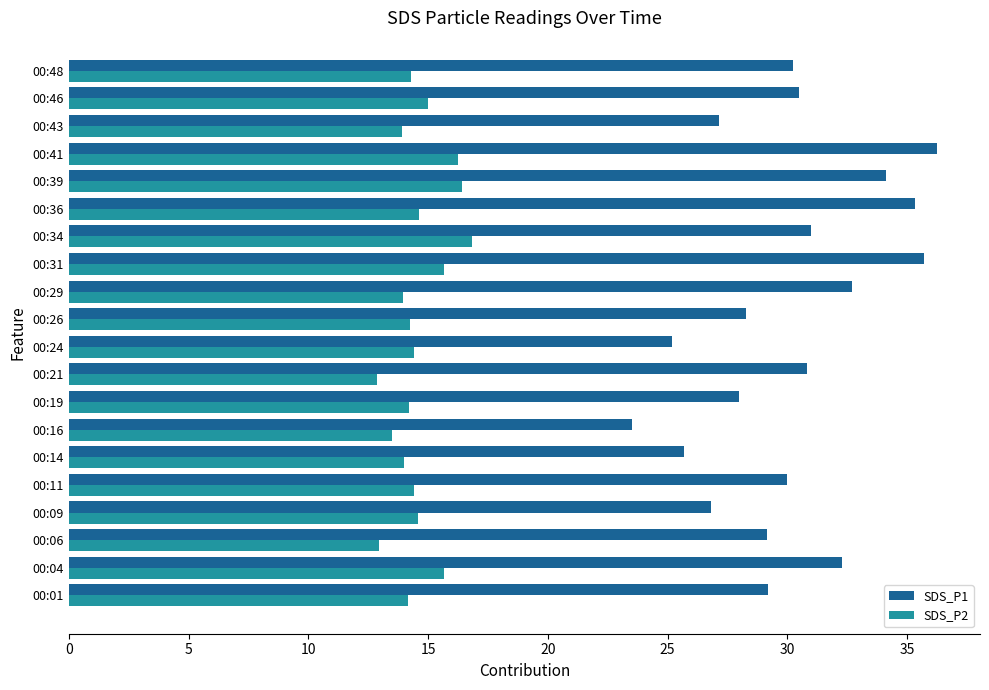

What is the difference between the maximum and minimum values in the SDS_P1 series?

12.7